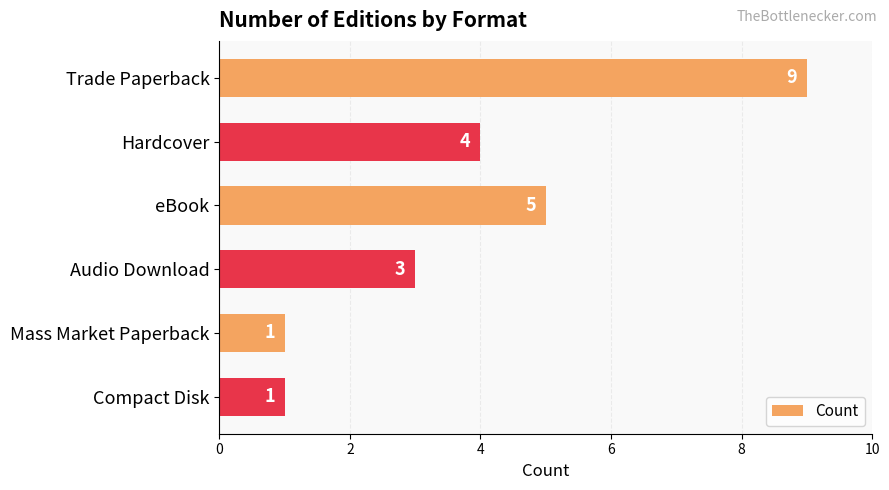

Where is the data nearest to the value 5?

eBook